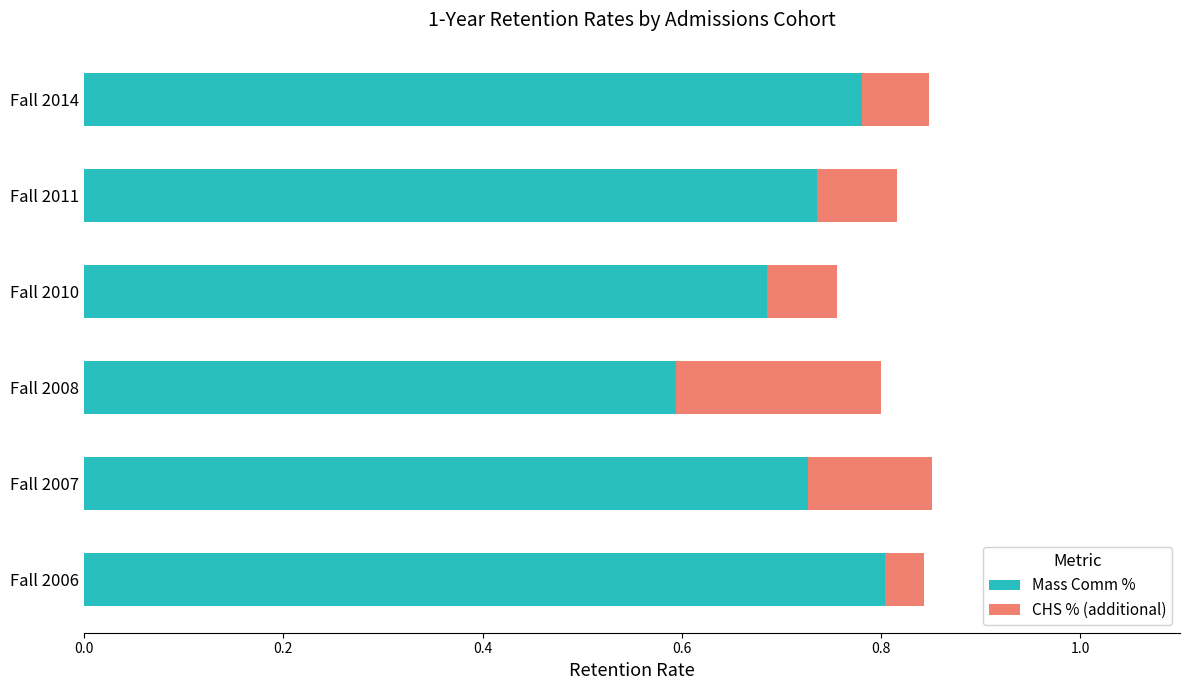

At which label is Mass Comm % closest to 0?

Fall 2008